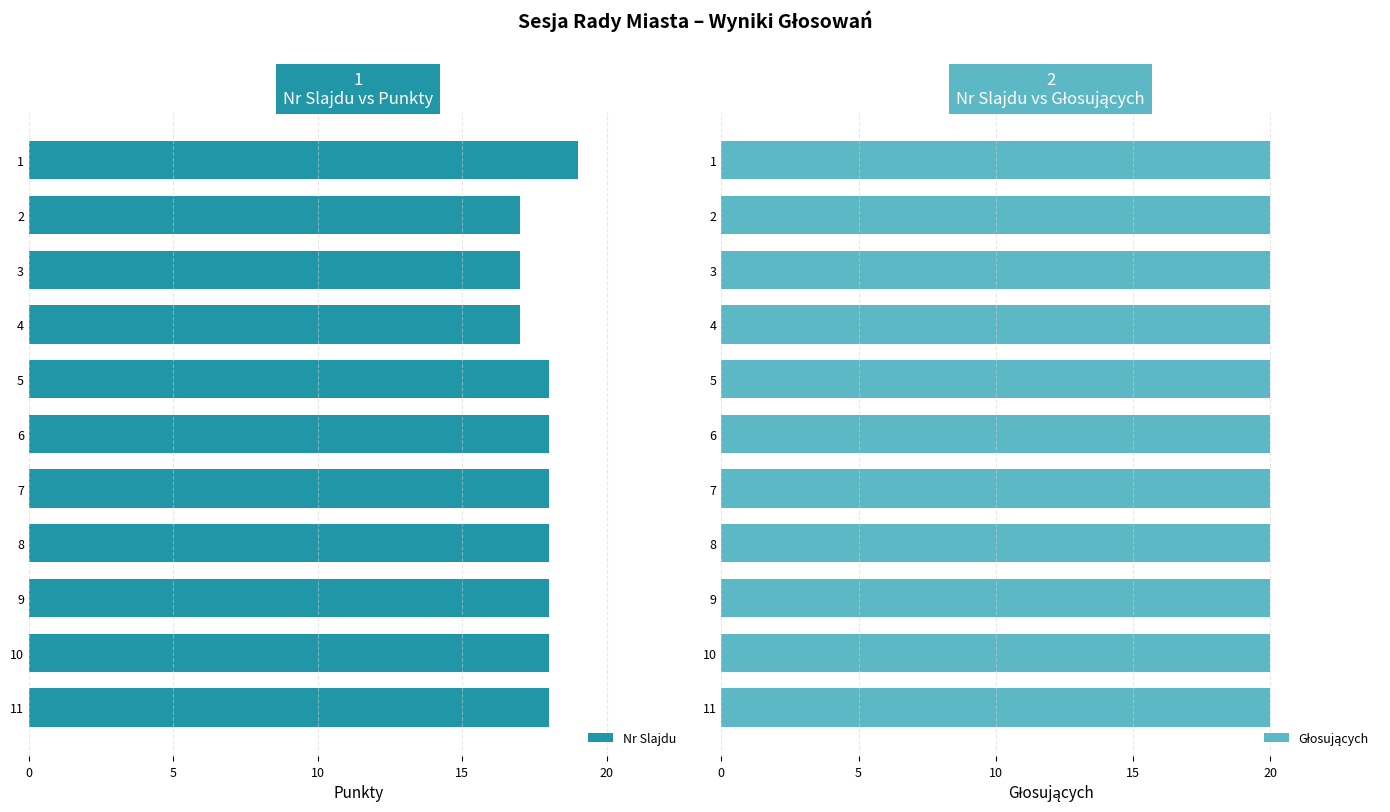

How many values in the Nr Slajdu series are below 18?

3